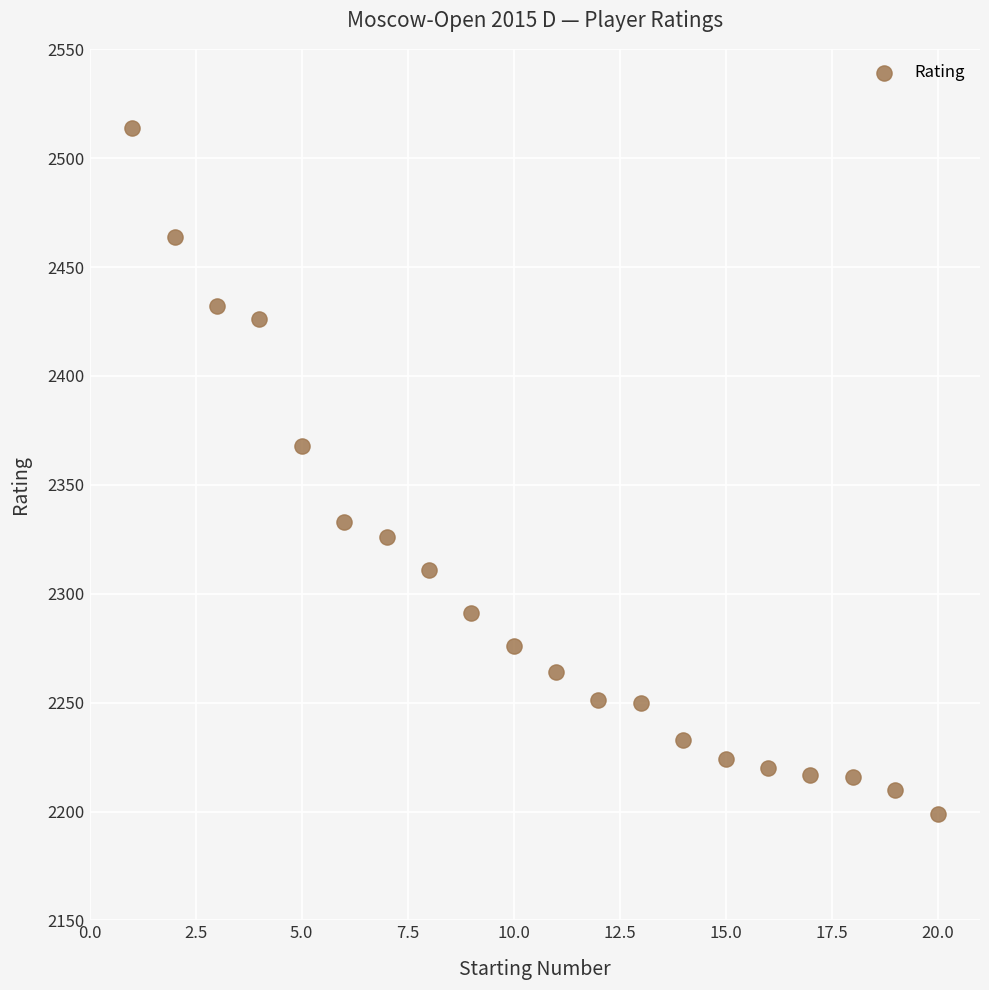

What is the range of X values (max minus min)?

19